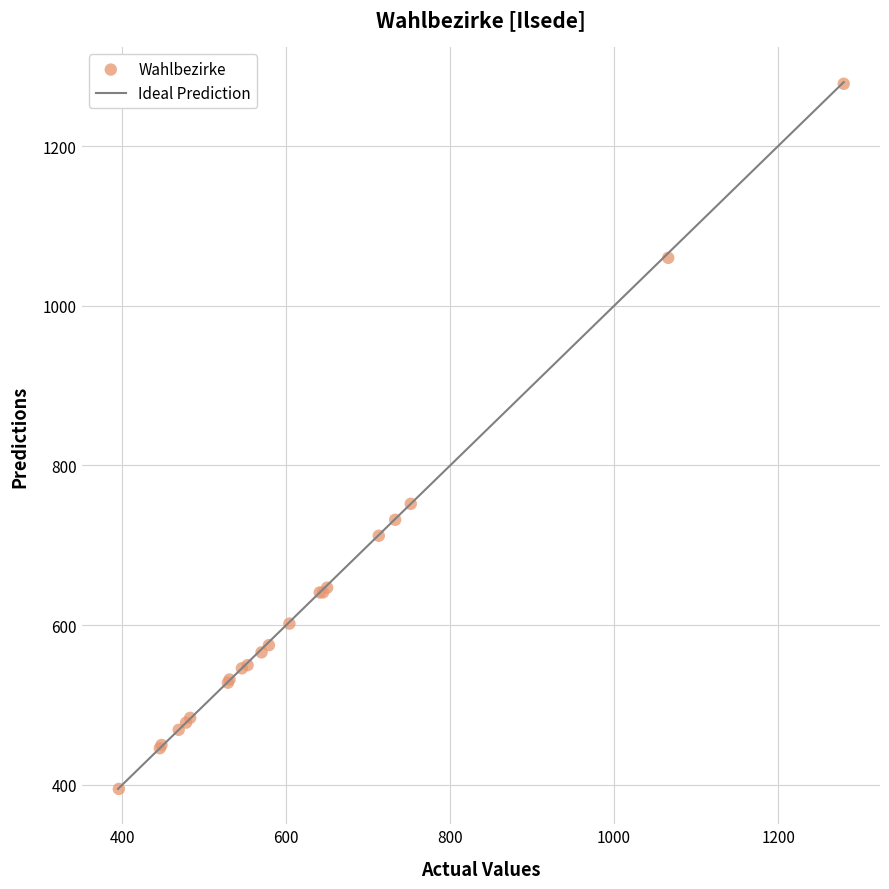

What Y value in the scatter plot is closest to 836?

752